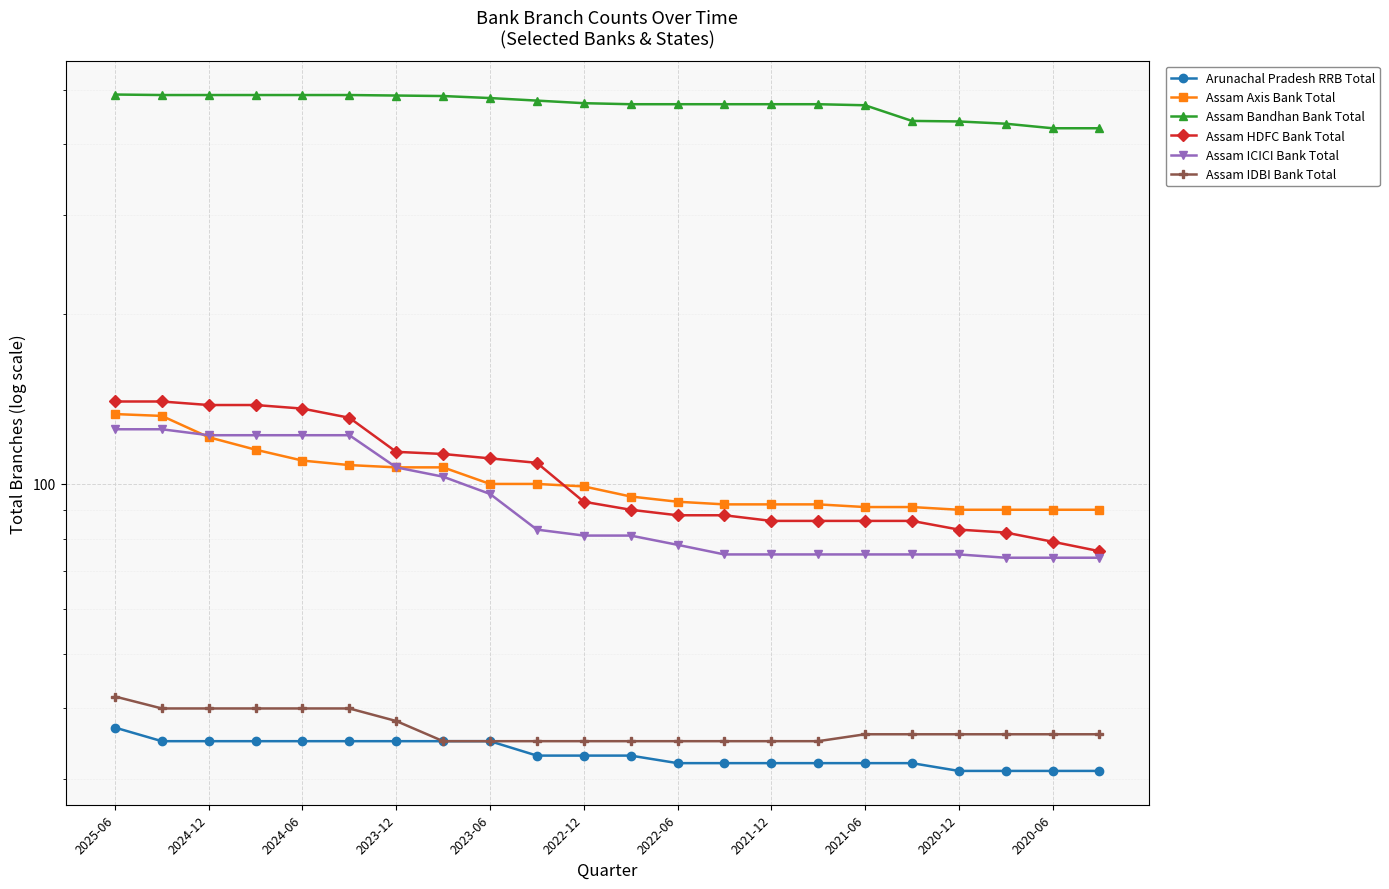

What is the value of the Assam ICICI Bank Total point at the 13th from the left?

78